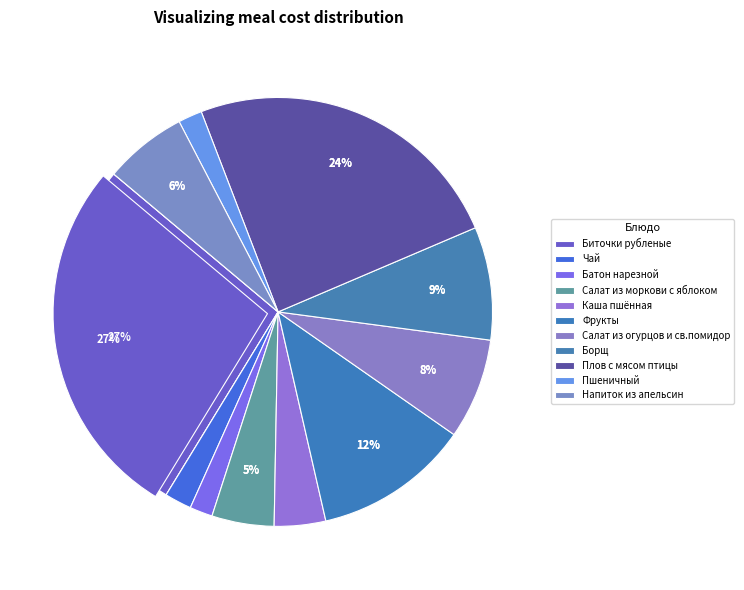

How many slices are in this pie chart?

11